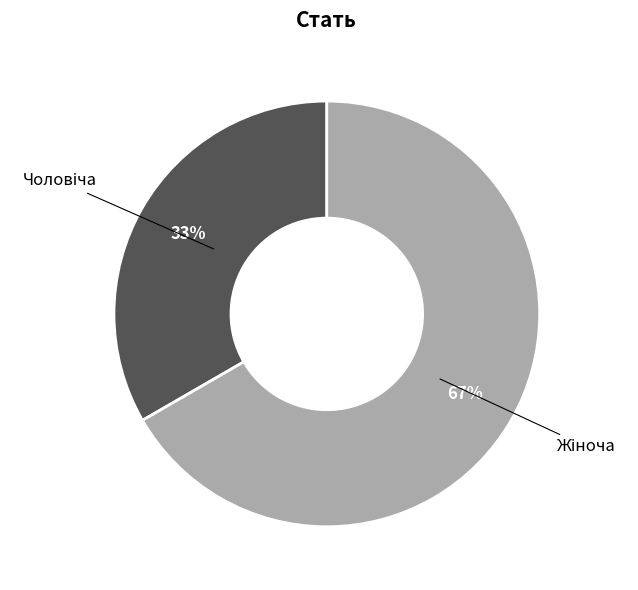

To the nearest percent, what is the average slice percentage?

50%